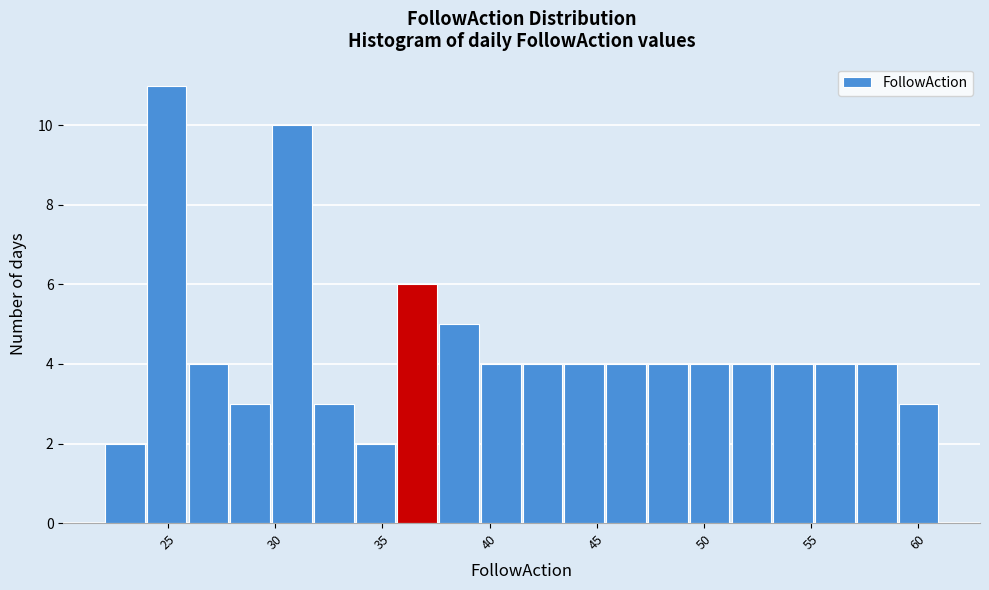

Read against the x-axis, roughly where is the centre of the tallest bar?

25.0